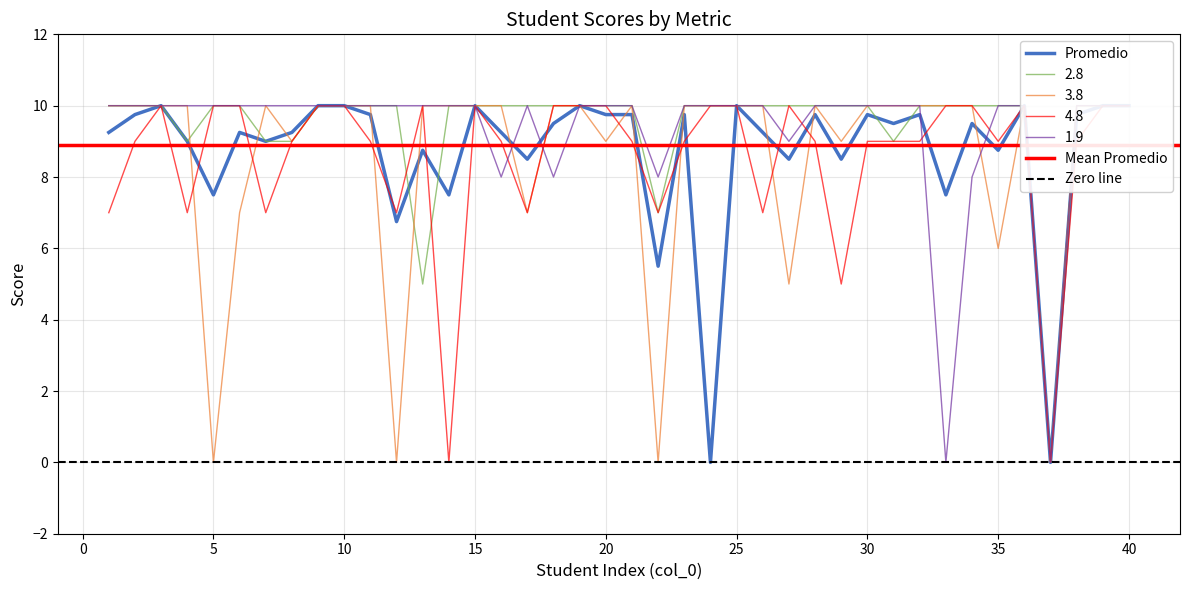

Between 10 and 11, which is larger?

10